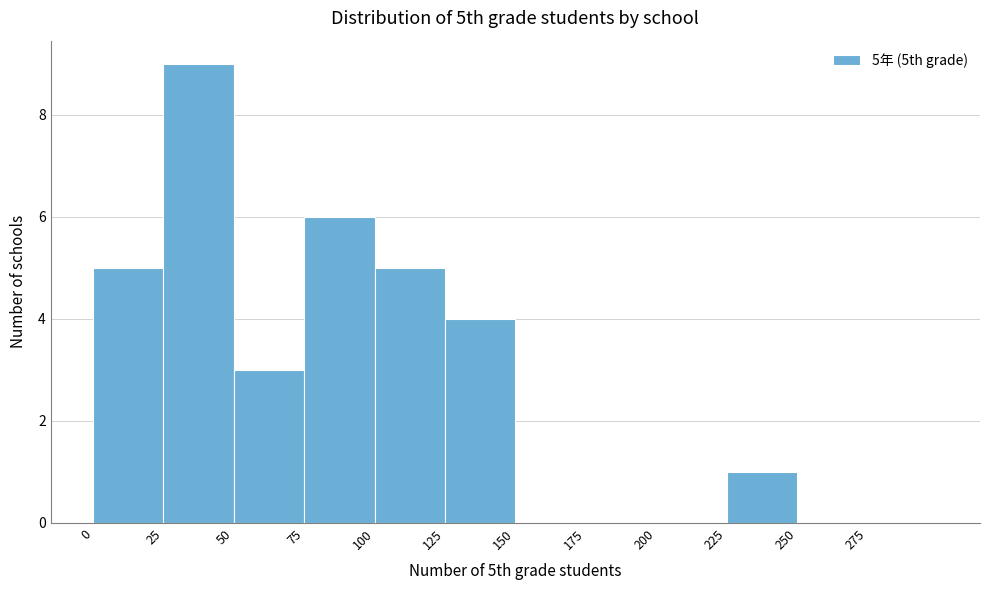

Which range on the x-axis has the tallest bar?

25 to 50